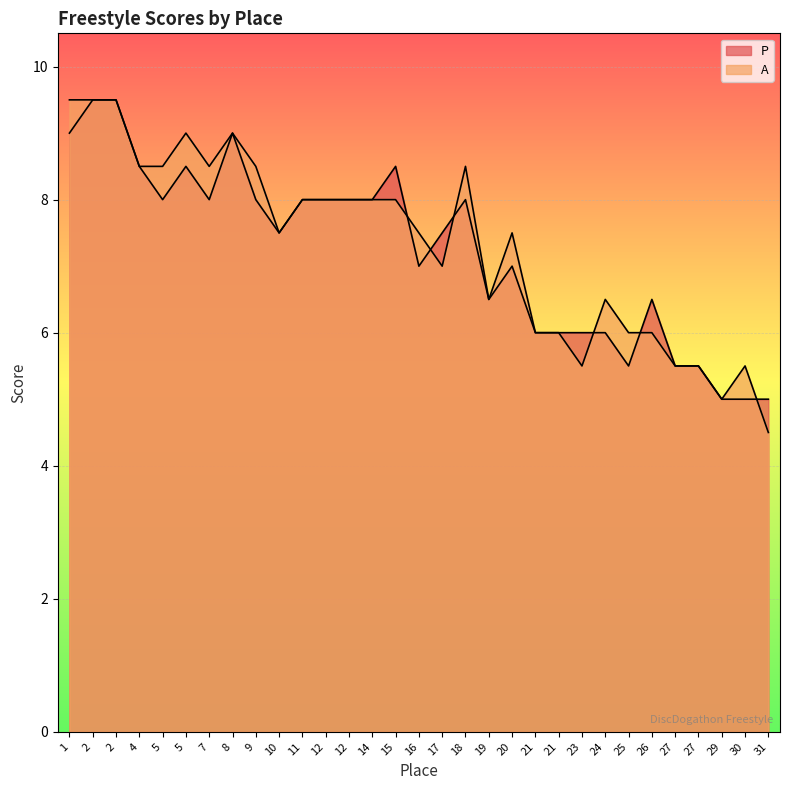

True or false: P has more than 1 interior local peaks.

True